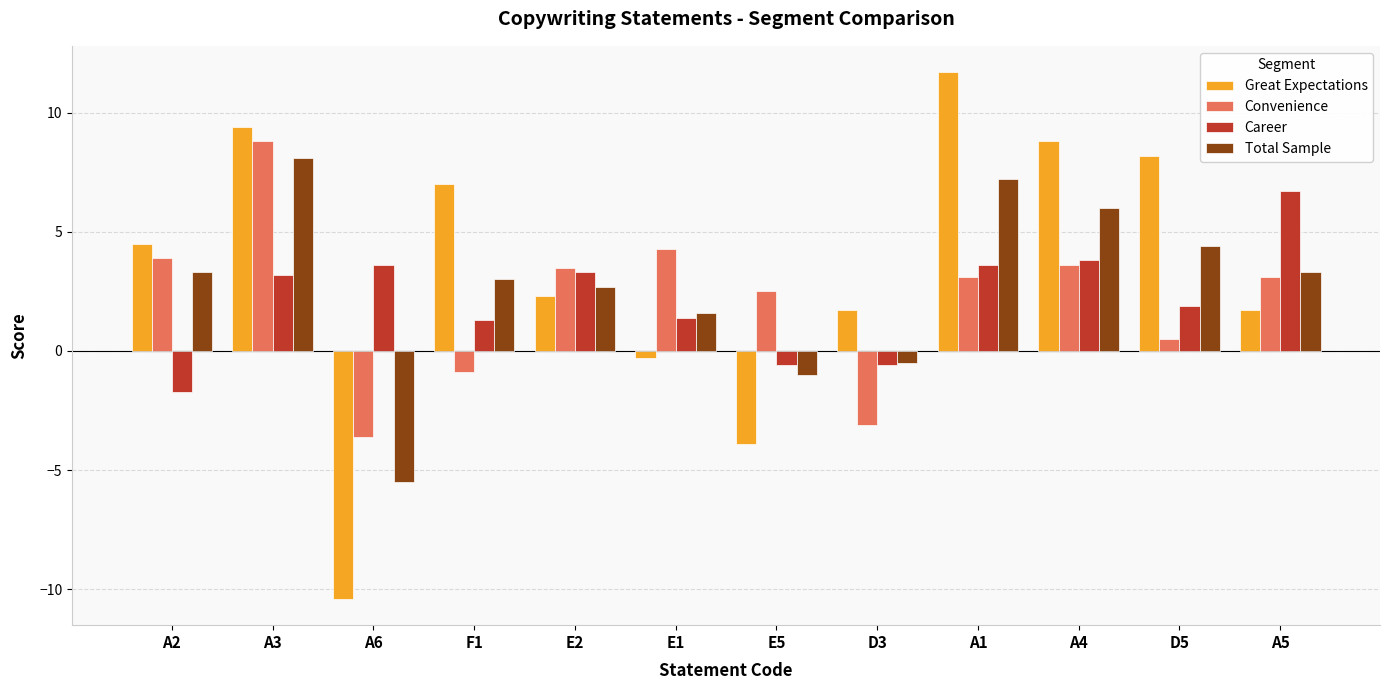

Reading left to right, extract all data points from this chart.

Great Expectations: A2=4.5	A3=9.4	A6=-10.4	F1=7.0	E2=2.3	E1=-0.3	E5=-3.9	D3=1.7	A1=11.7	A4=8.8	D5=8.2	A5=1.7
Convenience: A2=3.9	A3=8.8	A6=-3.6	F1=-0.9	E2=3.5	E1=4.3	E5=2.5	D3=-3.1	A1=3.1	A4=3.6	D5=0.5	A5=3.1
Career: A2=-1.7	A3=3.2	A6=3.6	F1=1.3	E2=3.3	E1=1.4	E5=-0.6	D3=-0.6	A1=3.6	A4=3.8	D5=1.9	A5=6.7
Total Sample: A2=3.3	A3=8.1	A6=-5.5	F1=3.0	E2=2.7	E1=1.6	E5=-1.0	D3=-0.5	A1=7.2	A4=6.0	D5=4.4	A5=3.3